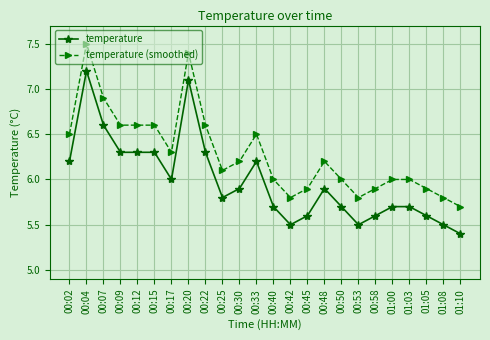

Is it true that temperature equals 3.0 at 00:50?

False